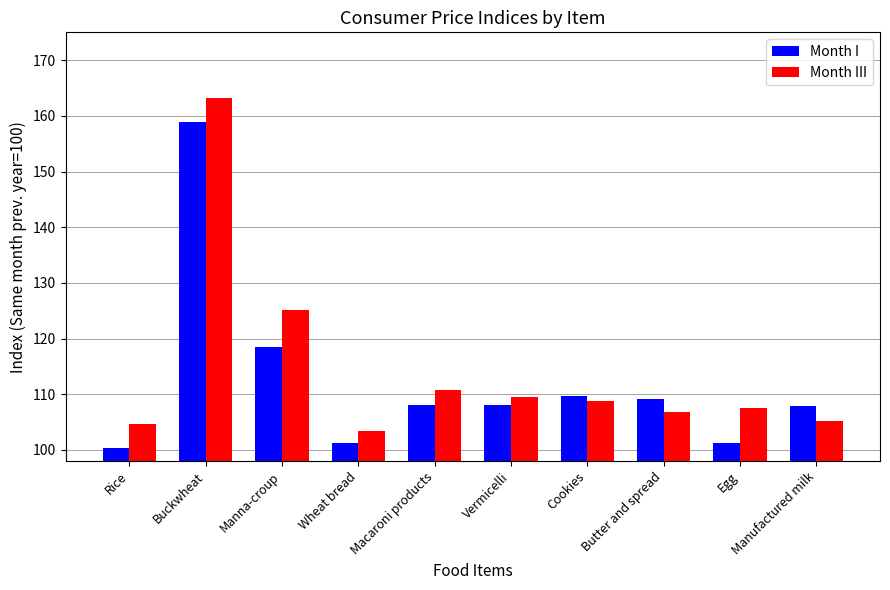

The Month III series shows 104.7 at Rice. True or false?

True